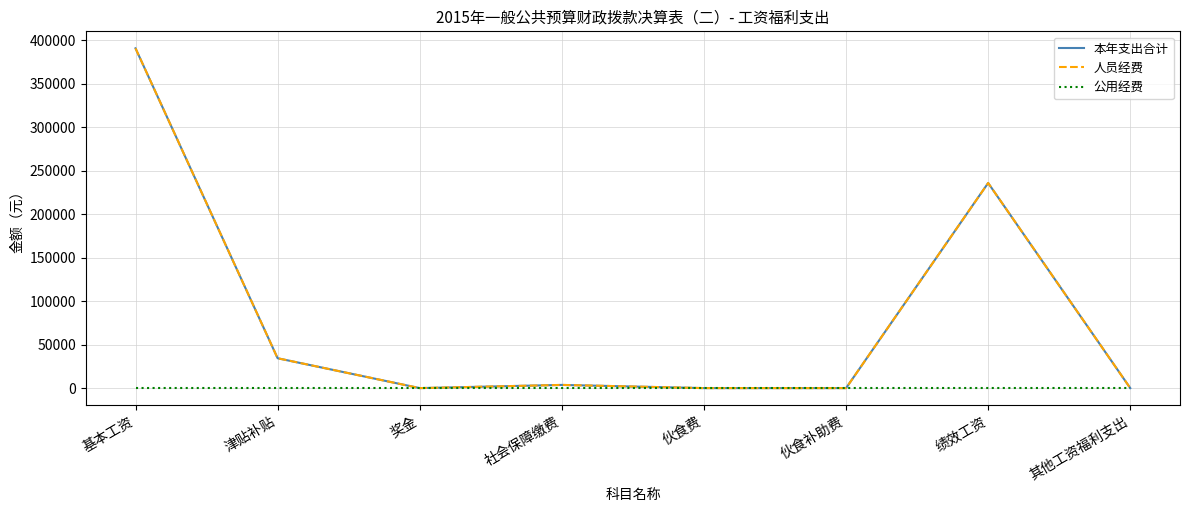

Does the chart have visible grid lines?

Yes